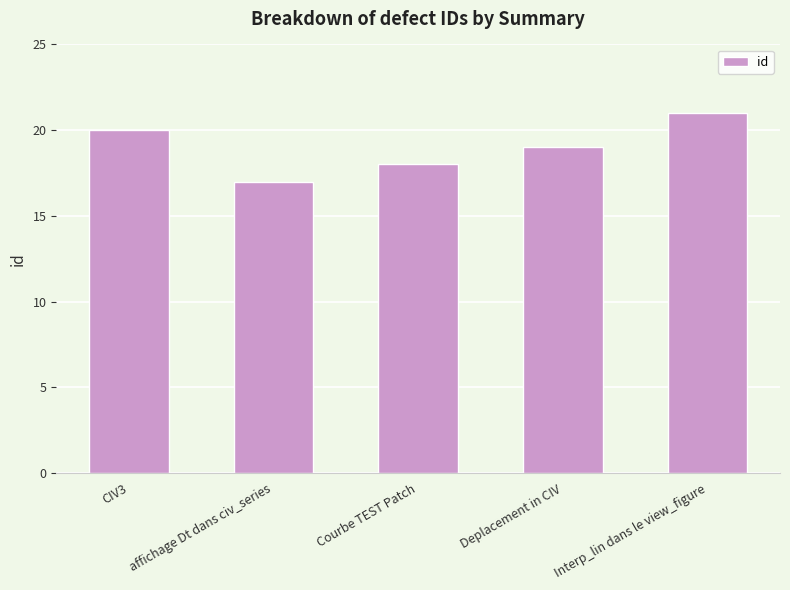

What is the average value?

19